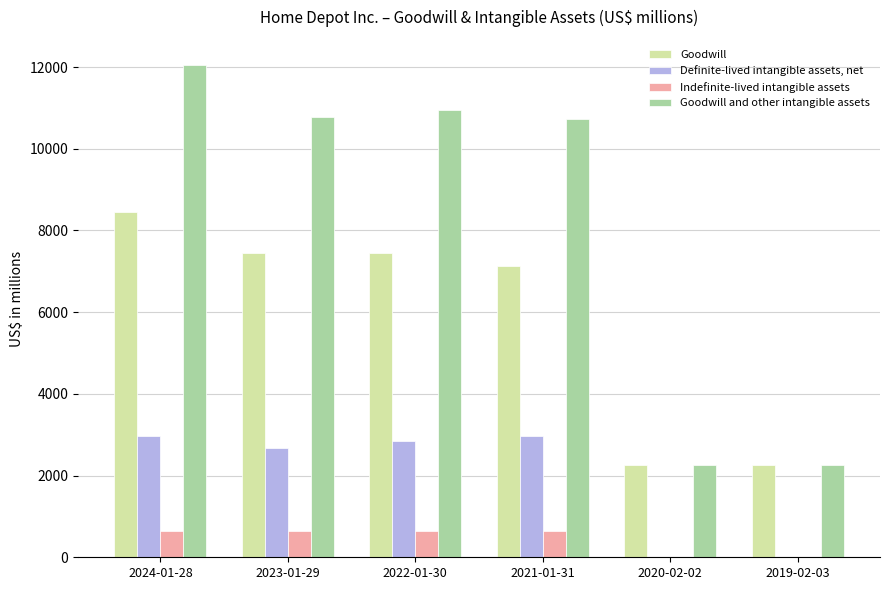

What is the sum of all Goodwill values?

34980